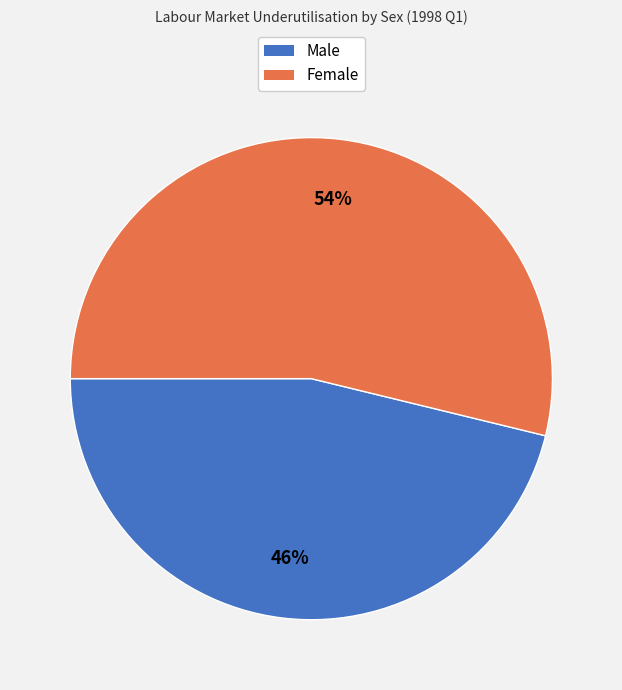

Does Male account for over 50% of the chart?

No